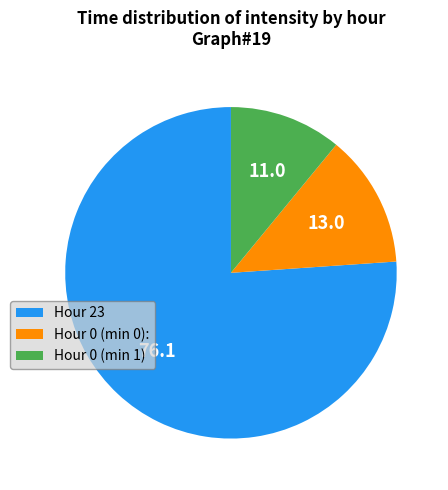

Rank the categories by value from lowest to highest.

Hour 0 (min 1), Hour 0 (min 0):, Hour 23